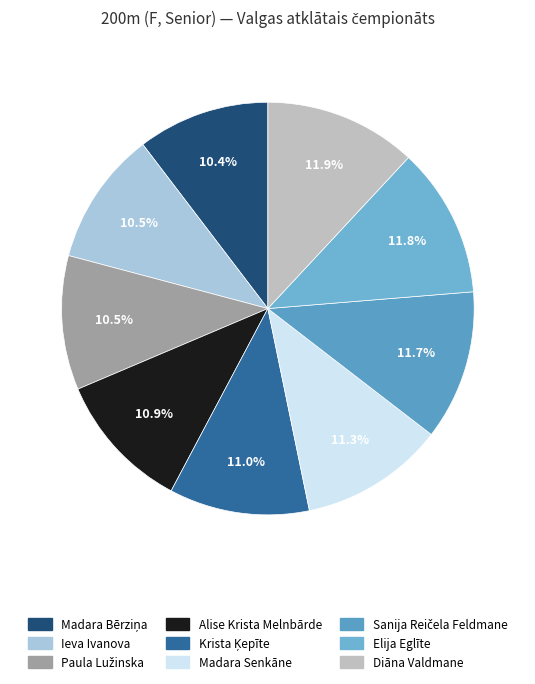

Count the number of slices in the pie.

9